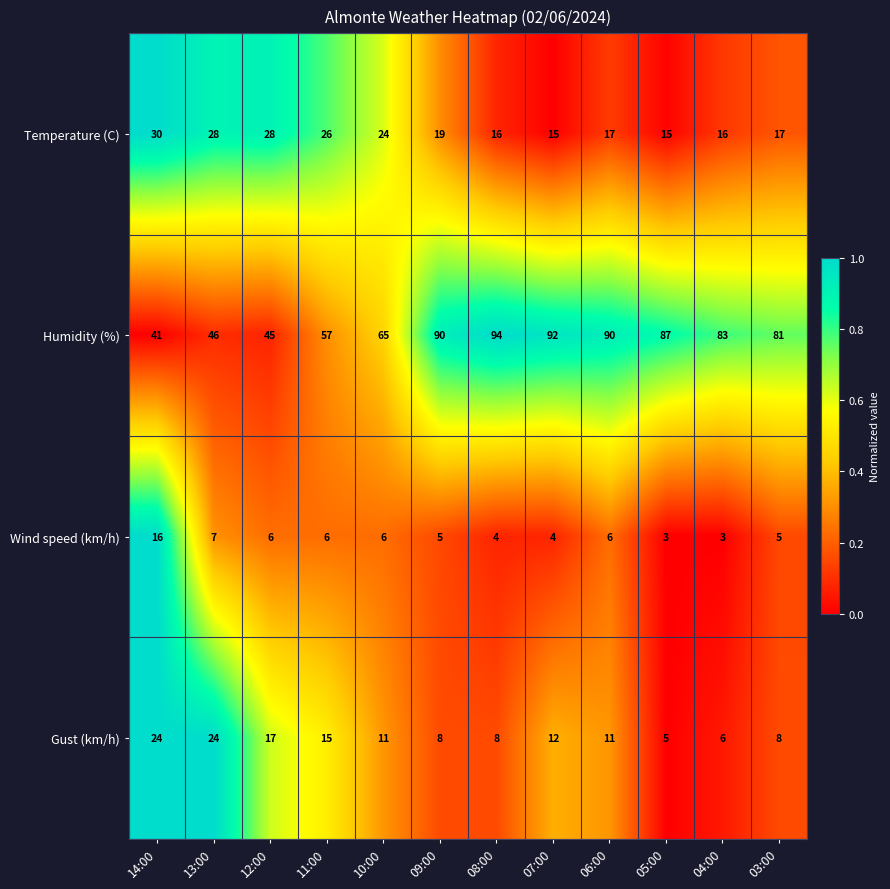

What is the sum of all Humidity (%) values?

871